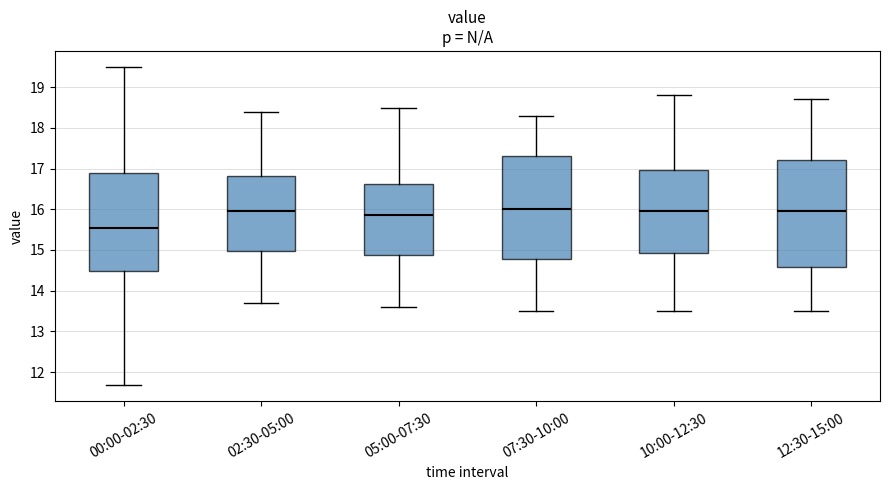

Where is the upper edge of the box for 02:30-05:00 on the y-axis? The values are not printed on the chart, so give them approximately, as read against the axis.

16.8